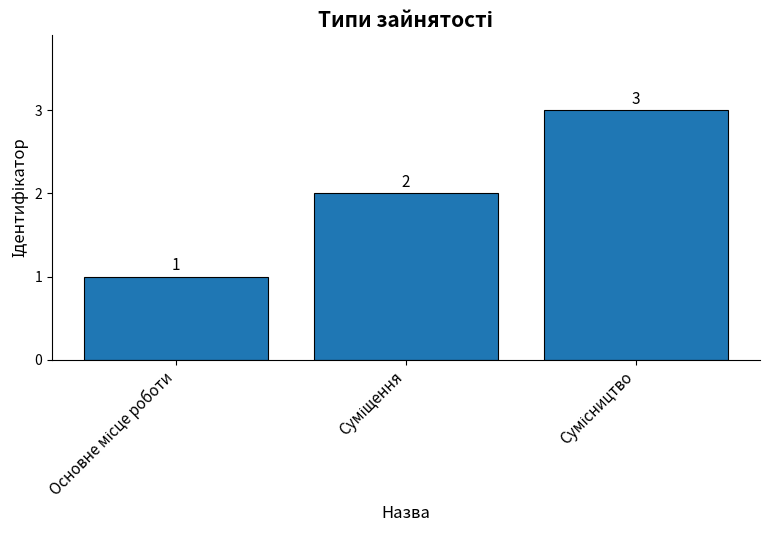

What is the value of the 2nd bar from the left?

2